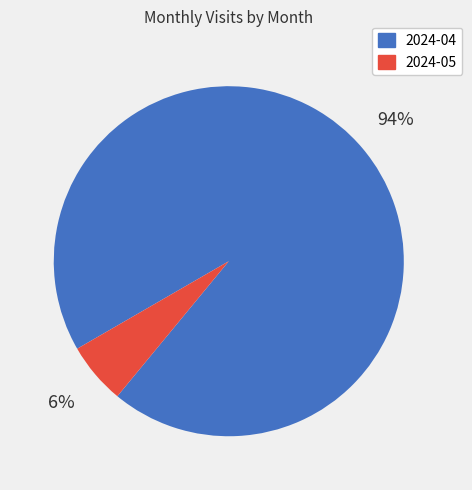

To the nearest percent, what is the average slice percentage?

50%